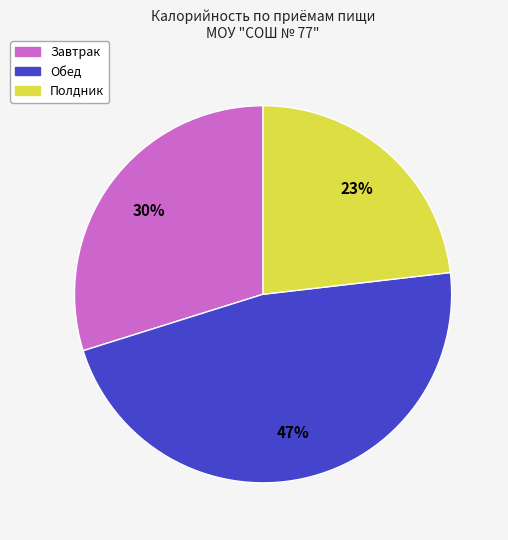

True or false: Полдник accounts for 16% of the total.

False